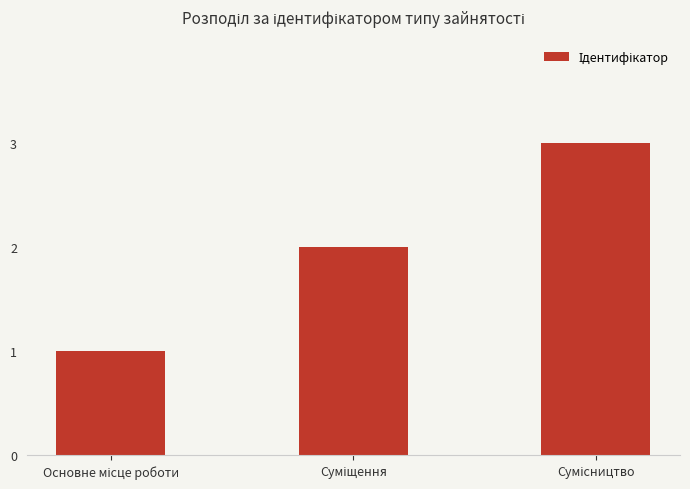

How many bars are there in total?

3